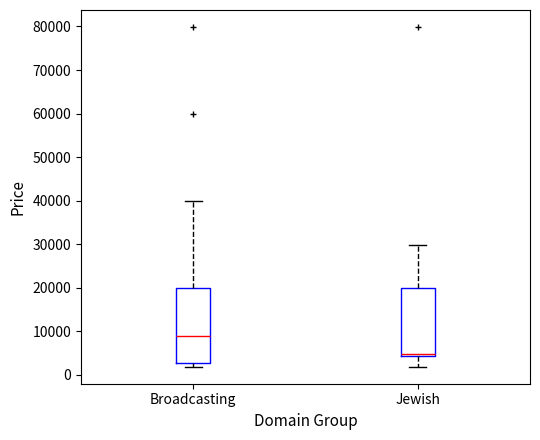

Reading left to right, transcribe this box plot: for each box, give where its median line is, the range the box spans, and where its two whiskers end, as read against the y-axis. The values are not printed on the chart, so give them approximately, as read against the axis.

Broadcasting: median 9000, box 3000 to 20000, whiskers 2000 to 40000
Jewish: median 5000, box 4000 to 20000, whiskers 2000 to 30000